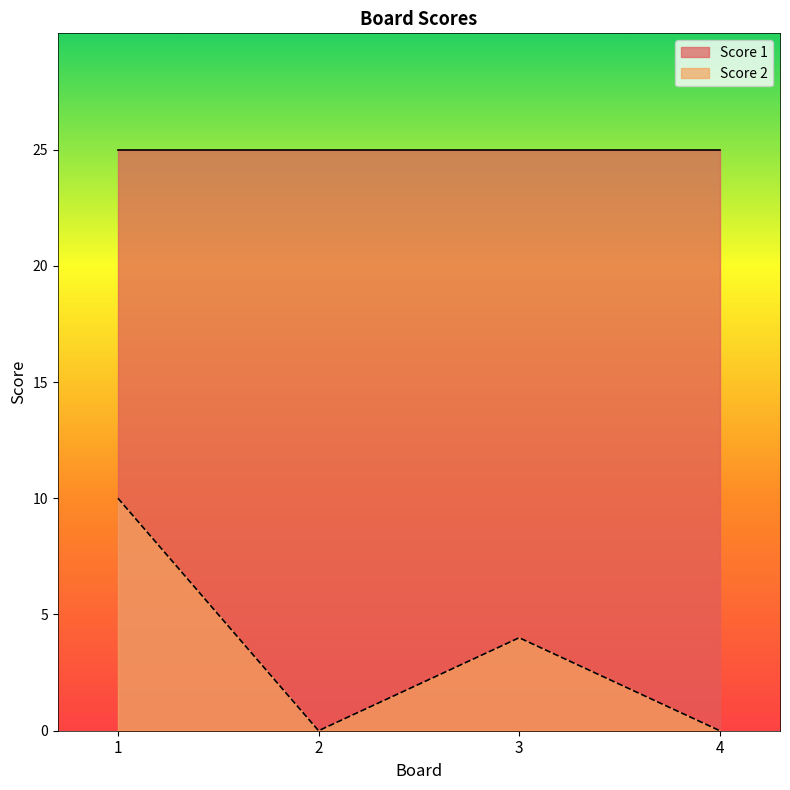

Reading left to right, what are all the values shown in this chart?

10	0	4	0